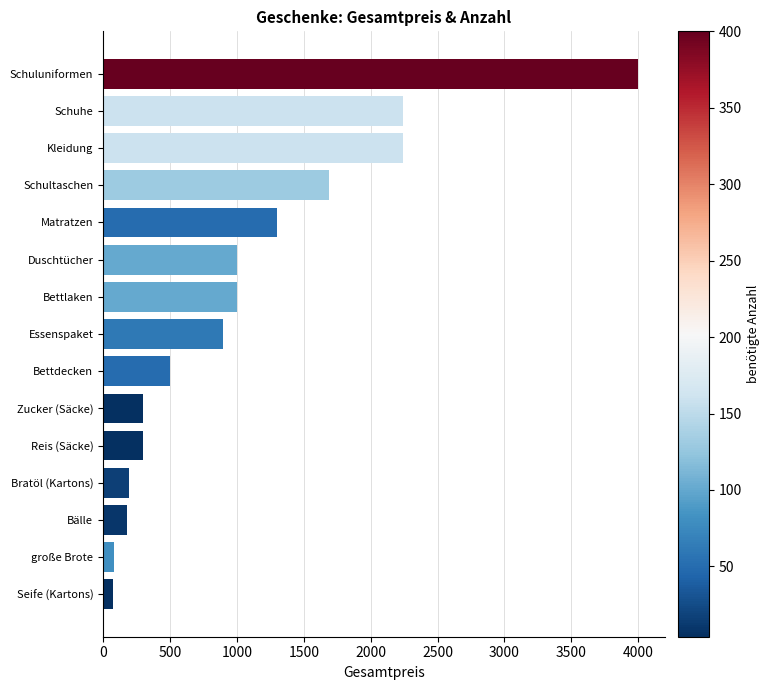

What is the difference between the values at Bälle and Duschtücher?

820